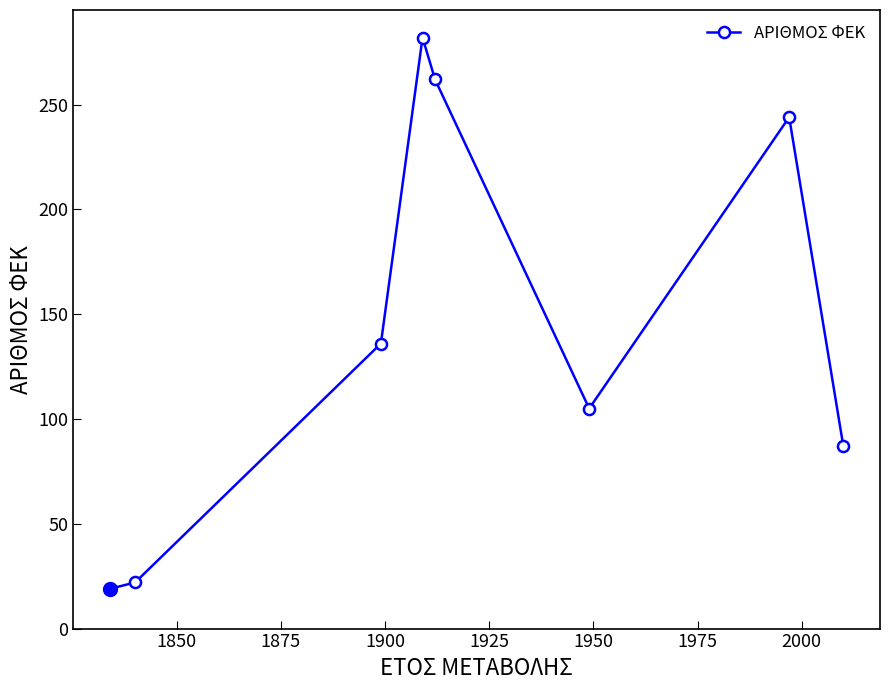

How many series are shown in this chart?

1